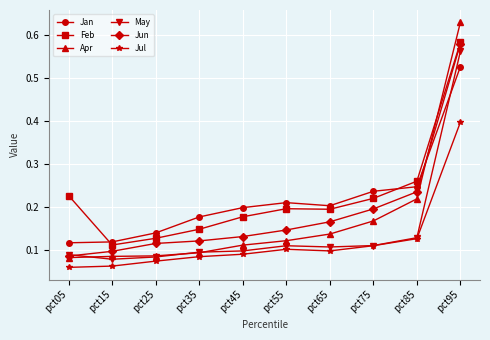

What are all the series names shown in the legend?

Jan, Feb, Apr, May, Jun, Jul